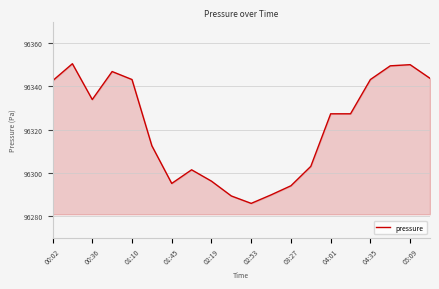

What is the maximum value shown in the chart?

96350.5